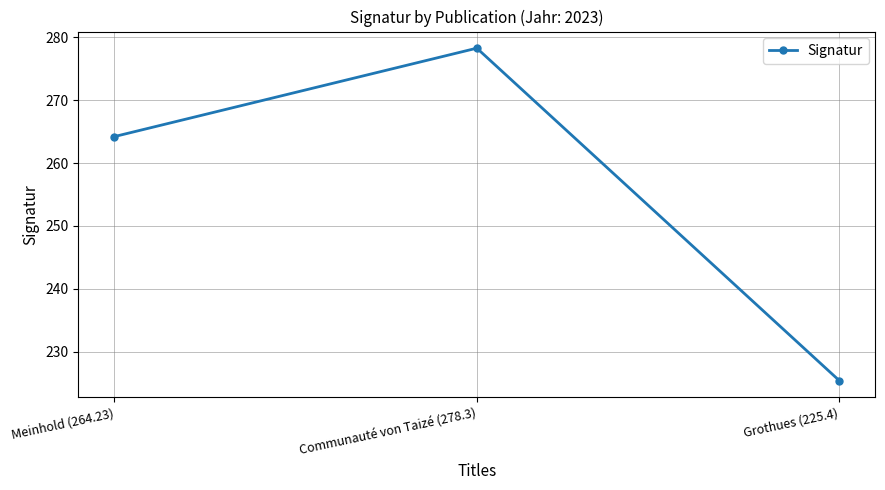

How many lines are shown in the chart?

1